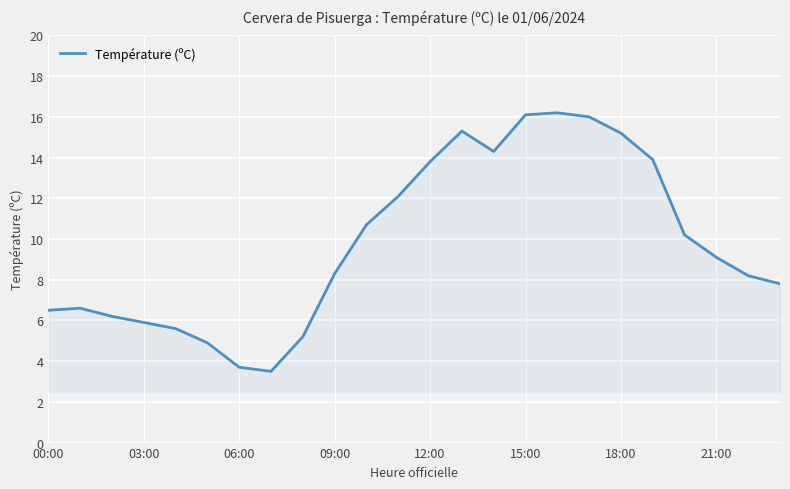

What is the greatest value displayed?

16.2